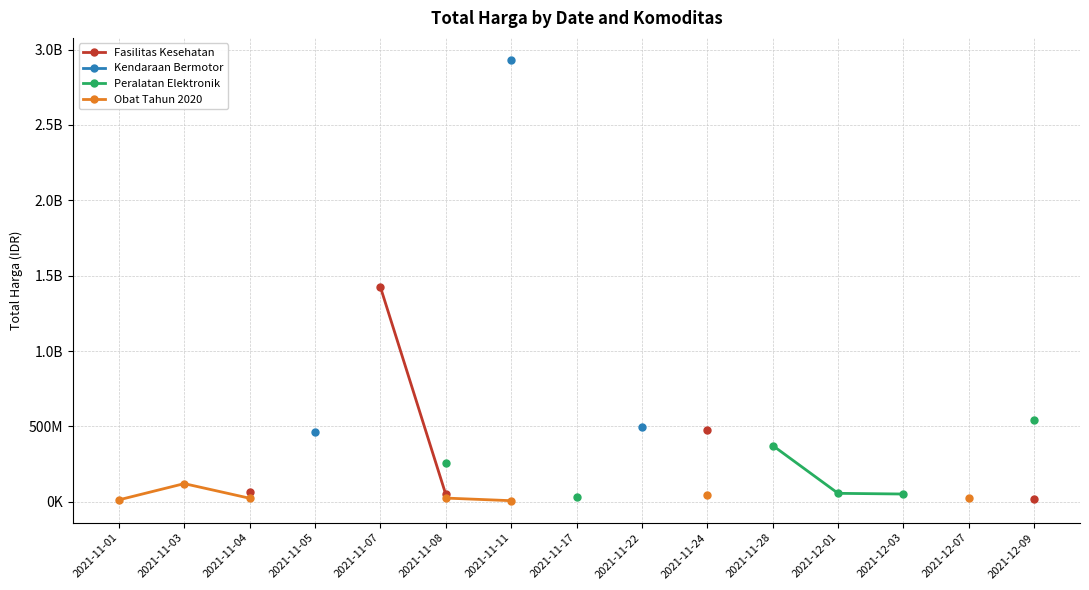

True or false: Kendaraan Bermotor and Peralatan Elektronik cross at least once.

False